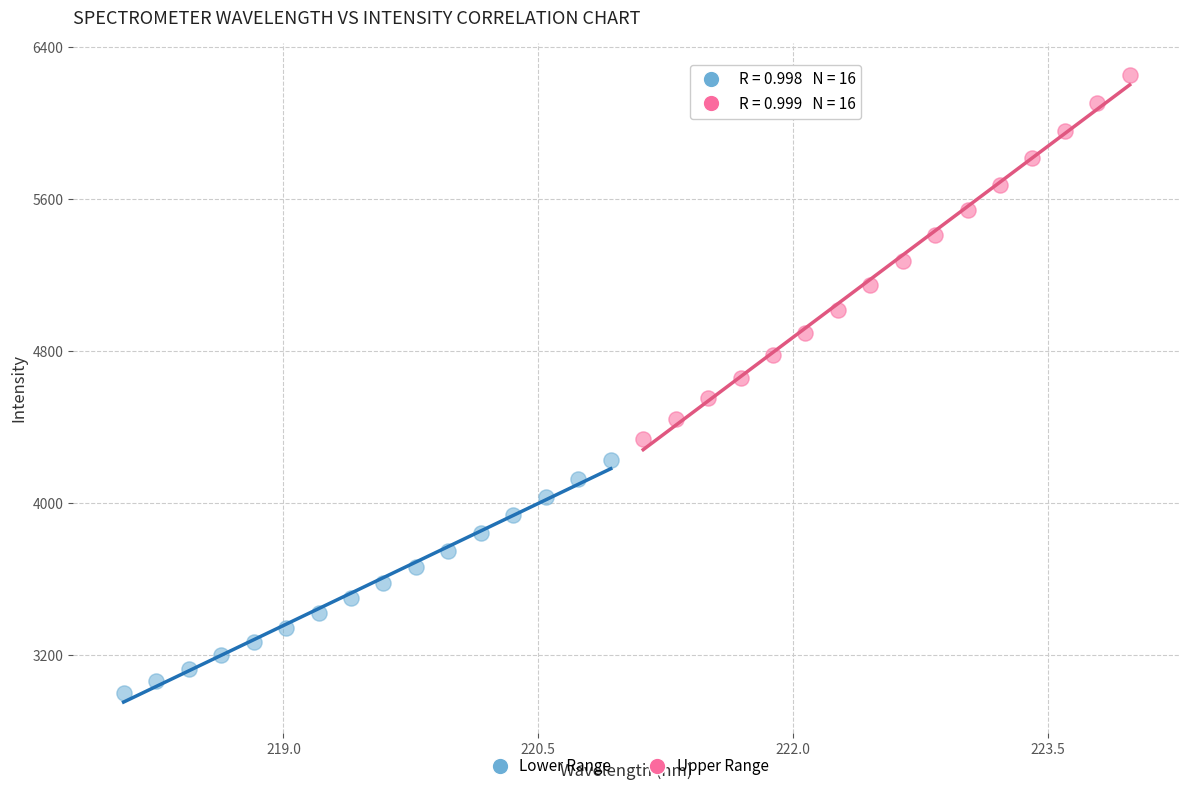

Which series reaches the minimum Y coordinate?

Lower Range